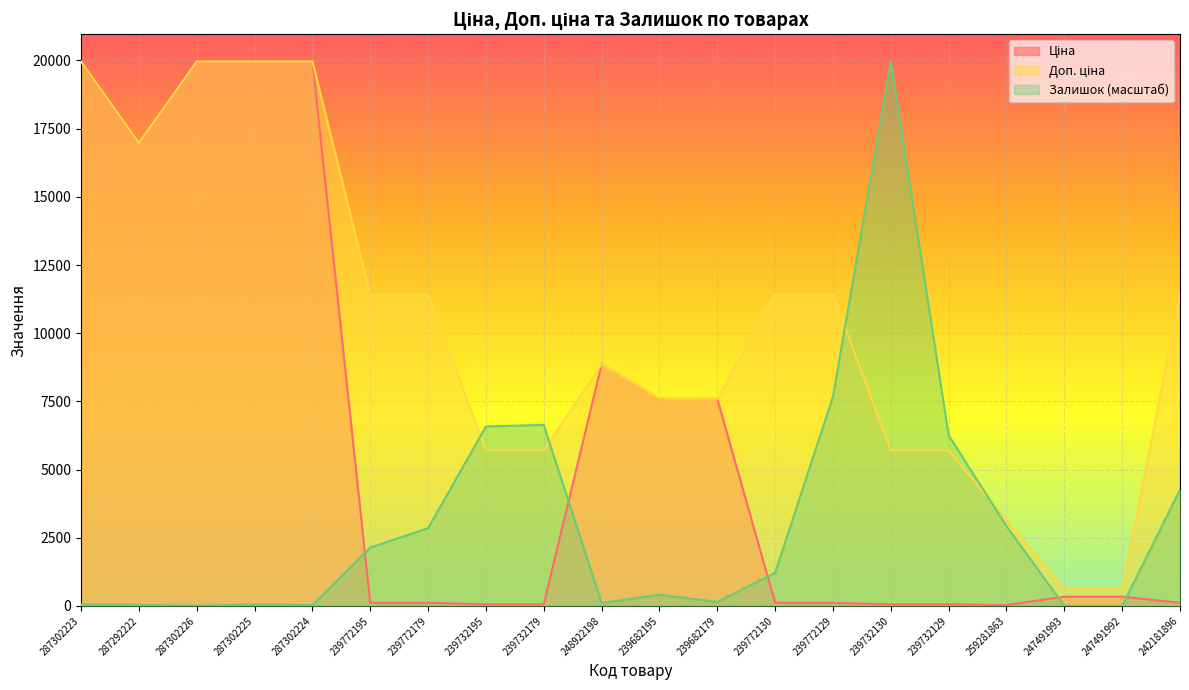

What is the label of the 19th point from the left?

247491992